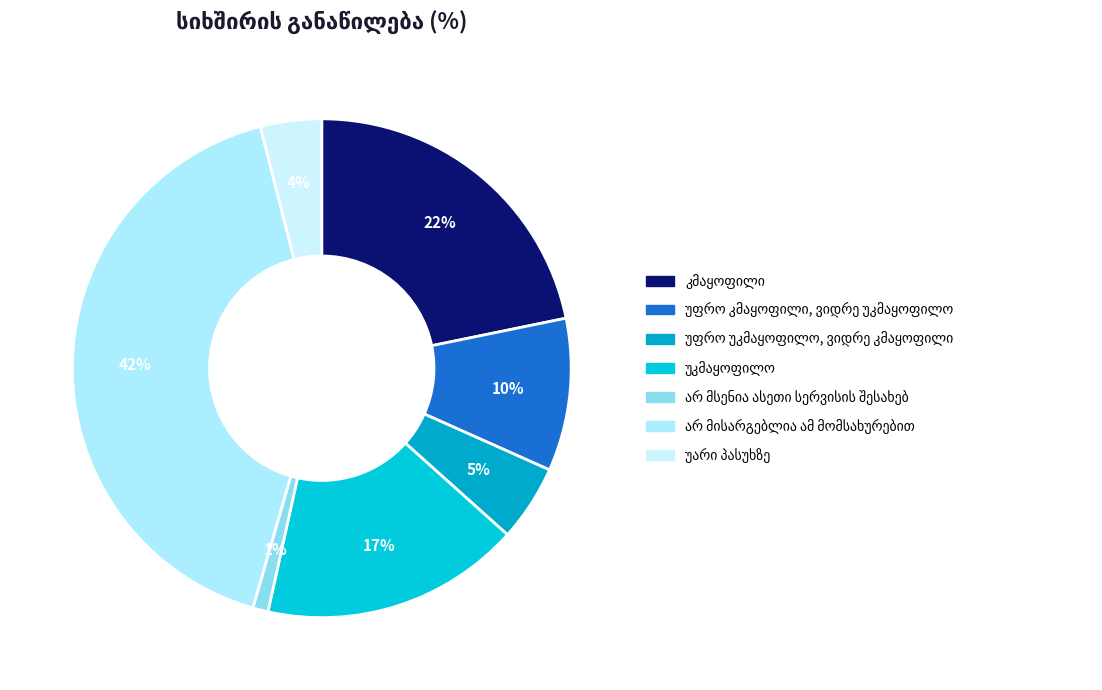

To the nearest percent, what percentage of the pie is უარი პასუხზე?

4%